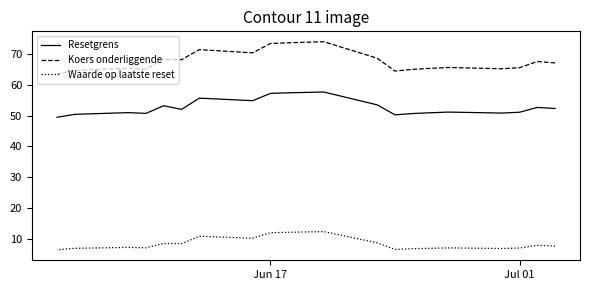

How many lines are shown in the chart?

3